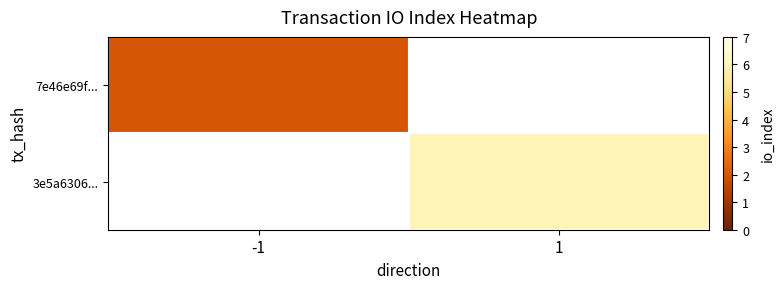

Is the value of 7e46e69f... at 1 greater than the value of 3e5a6306... at -1?

No